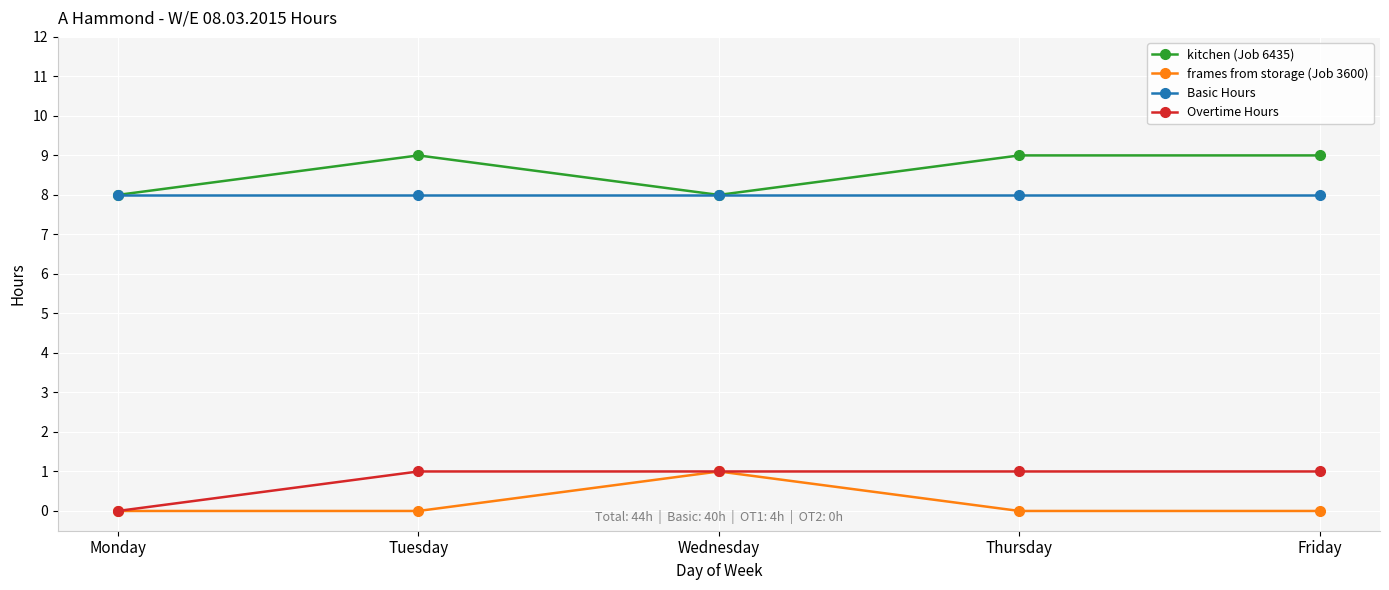

How many frames from storage (Job 3600) values are between 0 and 1?

5